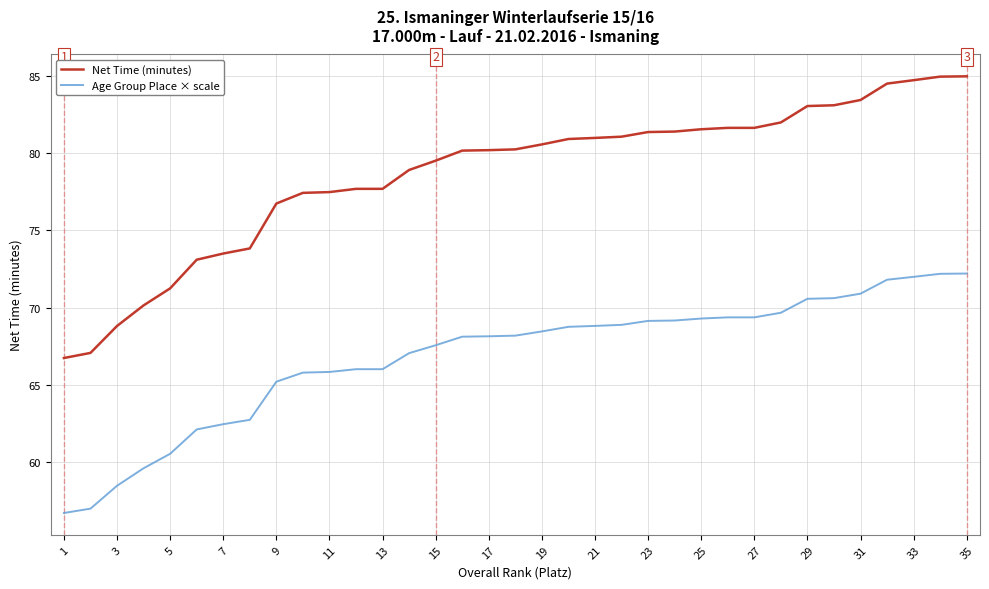

True or false: Age Group Place × scale and Net Time (minutes) cross at least once.

False